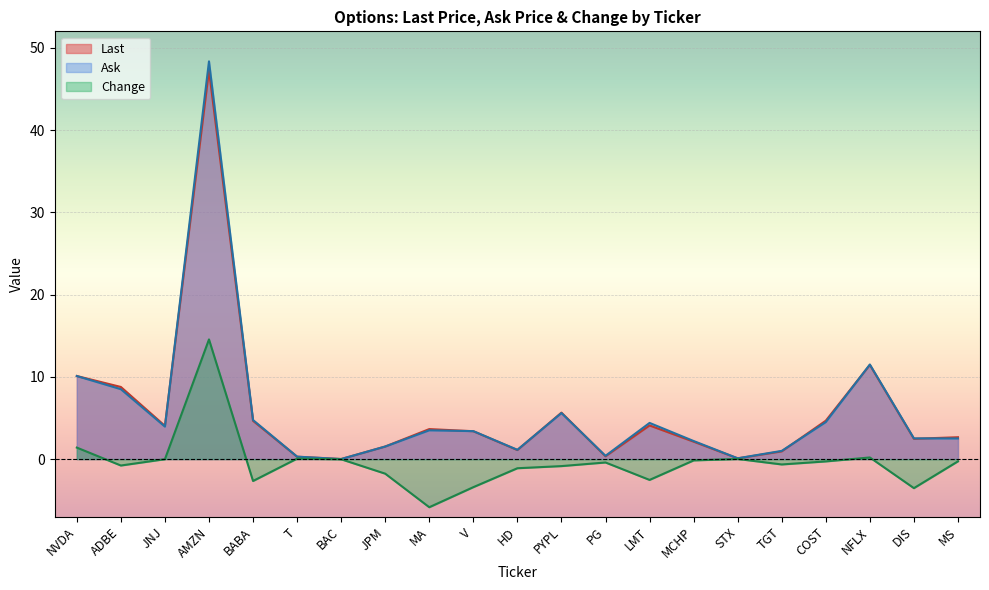

True or false: Ask and Change intersect in this chart.

False